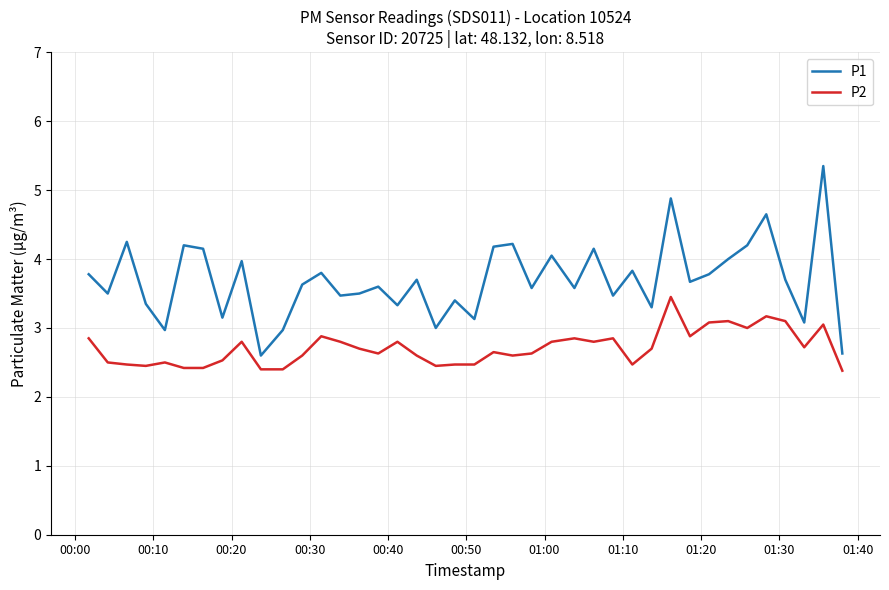

Which series has the widest spread of values?

P1